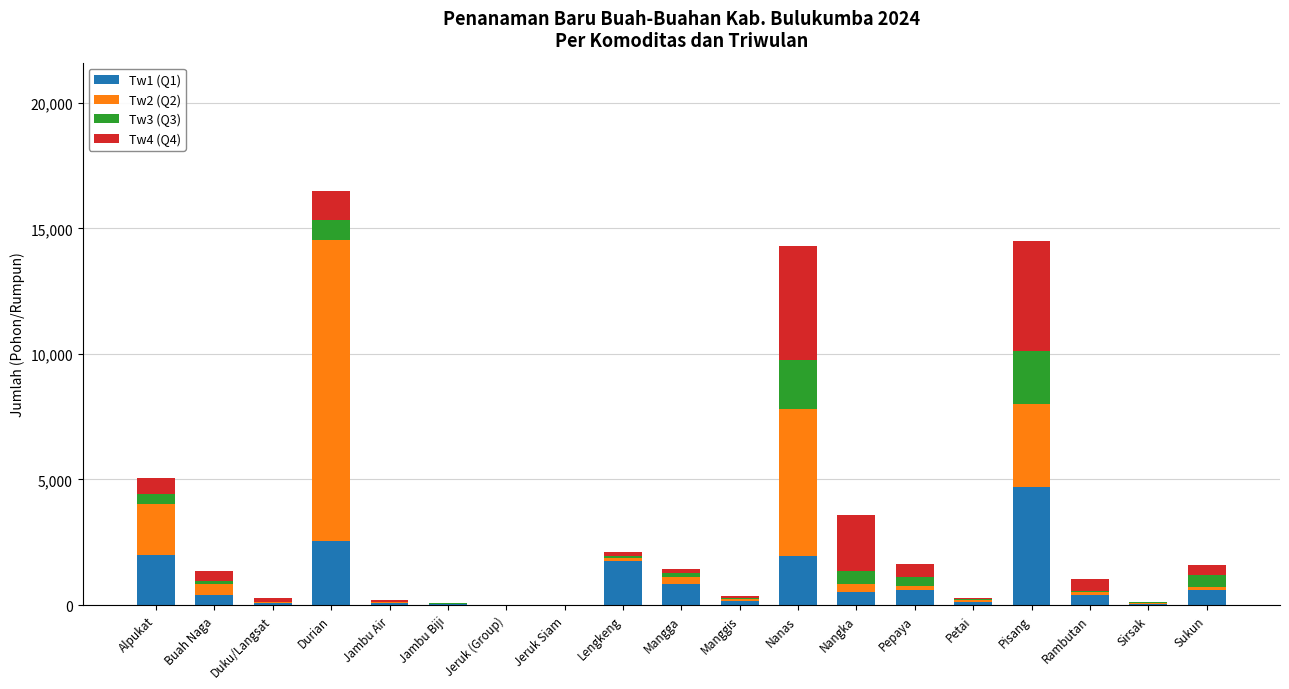

What is the total value across all series at Durian?

16490